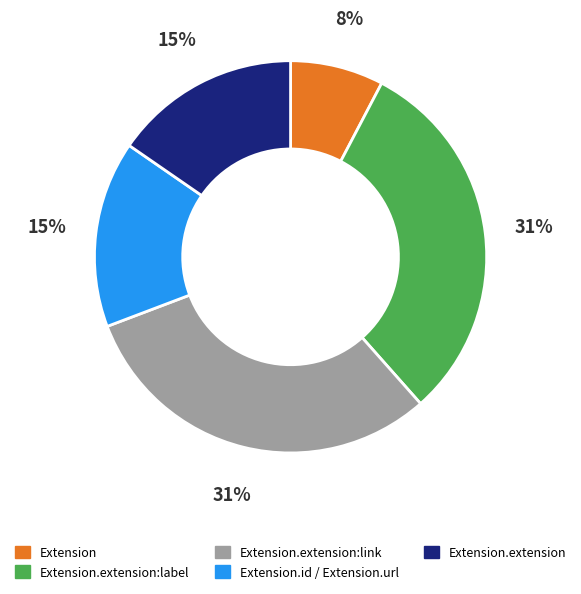

To the nearest percent, what is the difference between the largest and smallest slice percentages?

23%